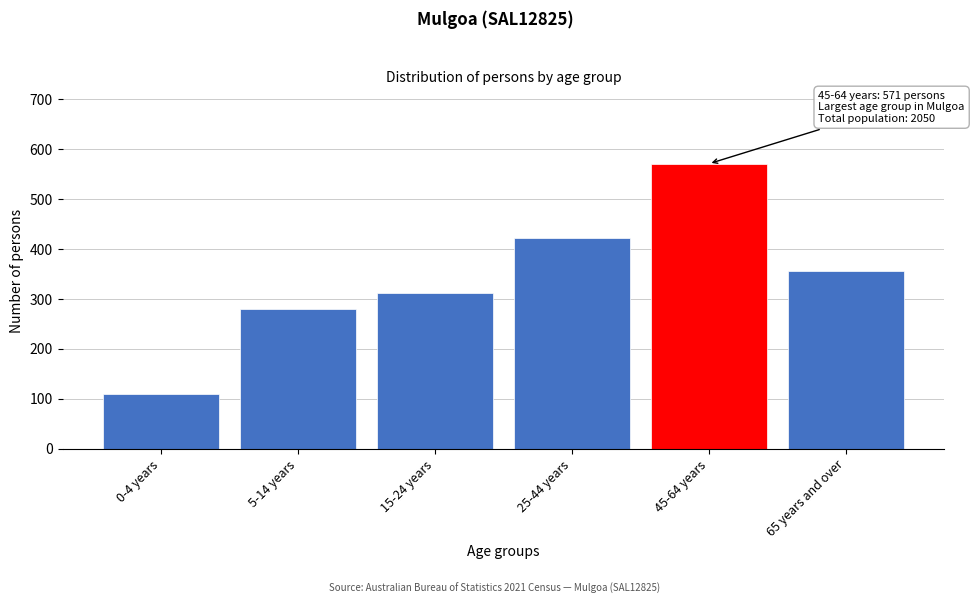

Reading right to left, list all the values displayed in this chart.

357	571	423	311	279	109